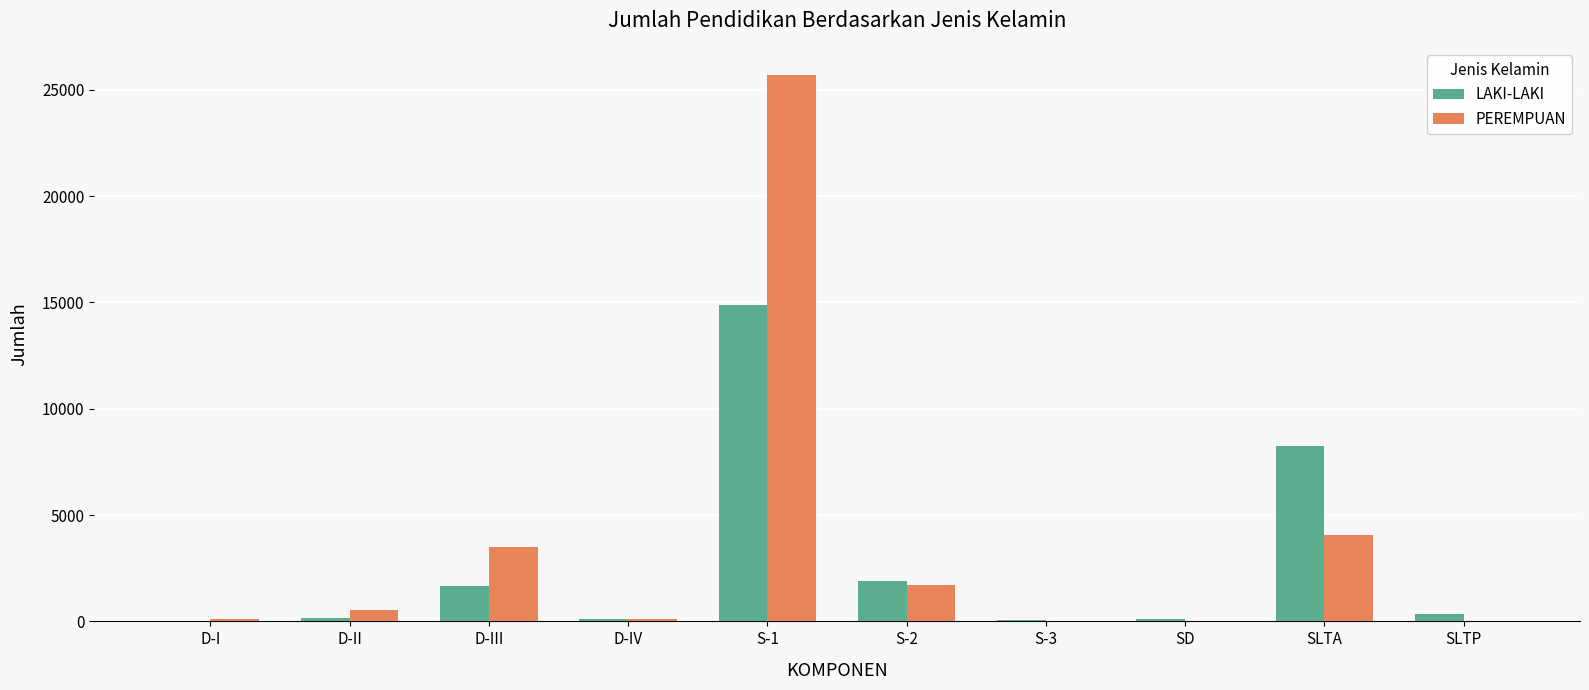

Is the value of PEREMPUAN at SLTP greater than the value of LAKI-LAKI at S-2?

No